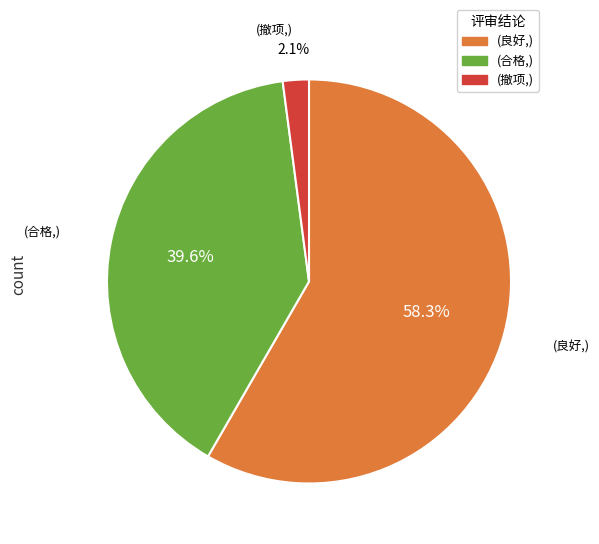

Does any single category account for the majority?

Yes